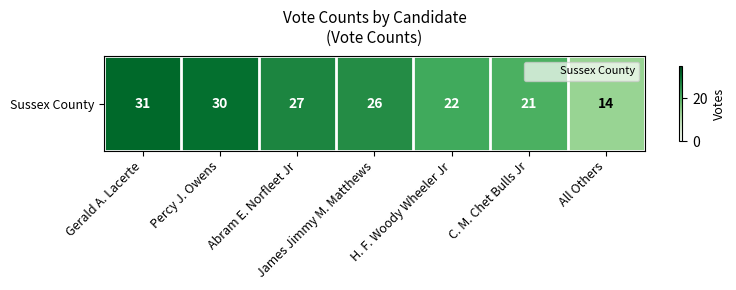

Rank the categories by value from lowest to highest.

All Others, C. M. Chet Bulls Jr, H. F. Woody Wheeler Jr, James Jimmy M. Matthews, Abram E. Norfleet Jr, Percy J. Owens, Gerald A. Lacerte